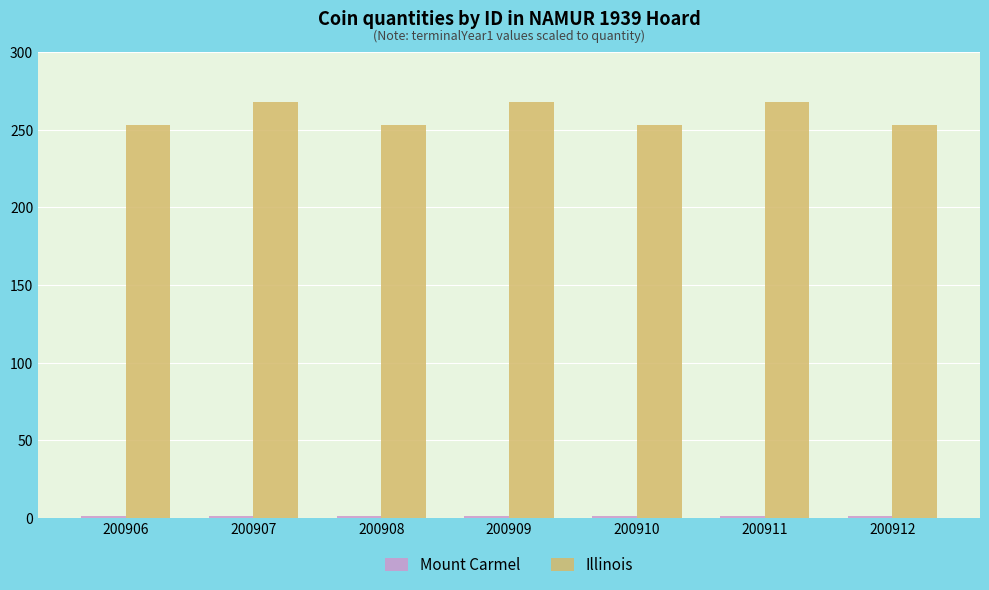

Is it true that Illinois equals 113 at 200912?

False